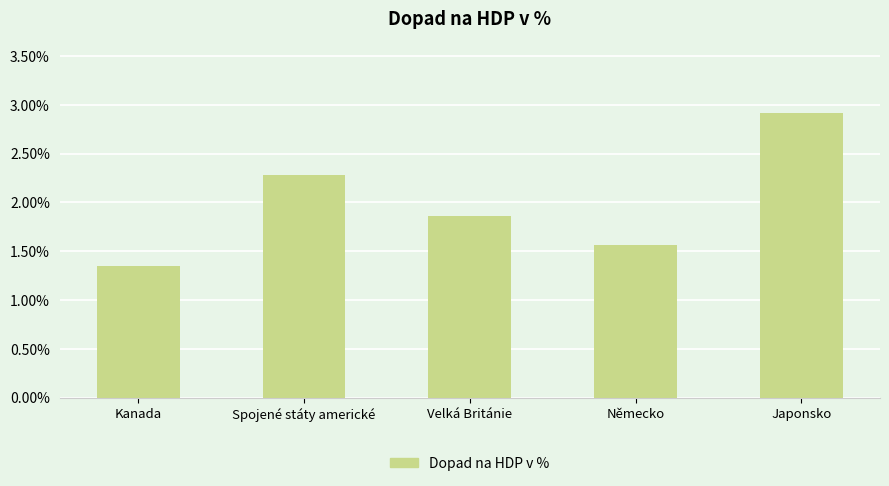

What is the label of the 5th bar from the right?

Kanada